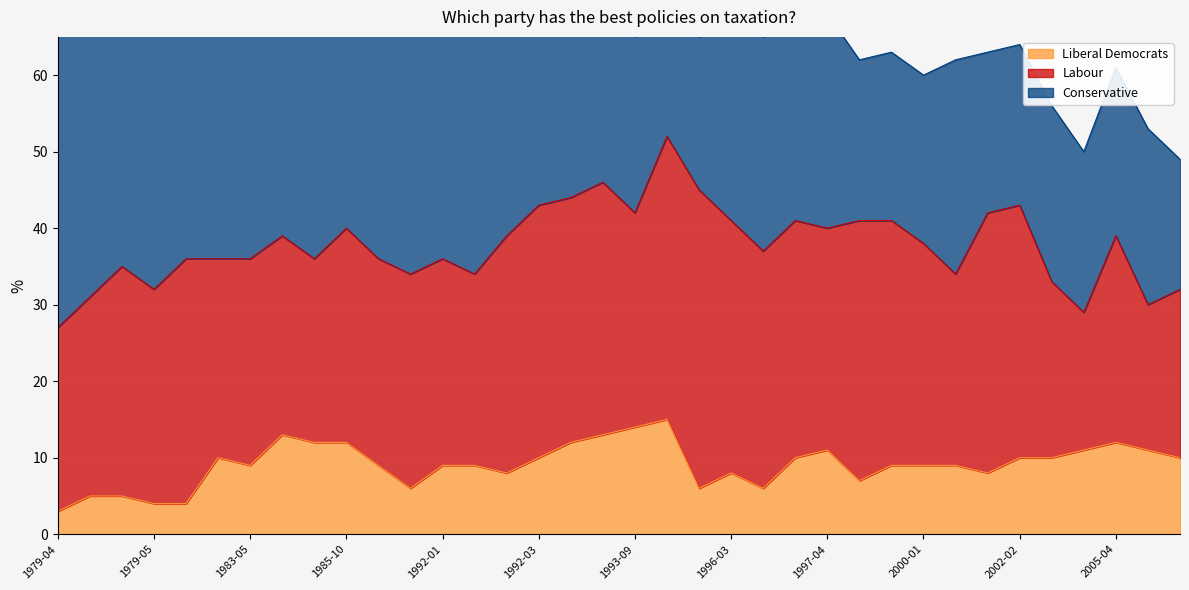

List the series in order of their peak value, lowest first.

Liberal Democrats, Labour, Conservative